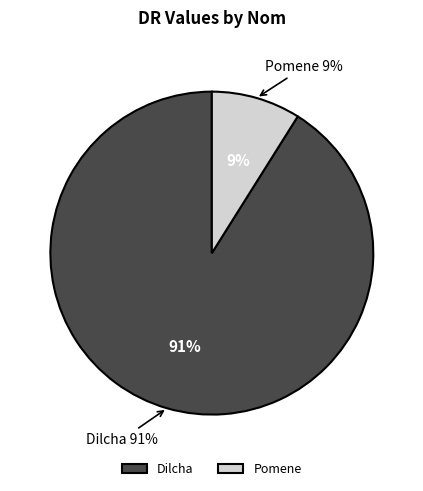

Count the number of slices in the pie.

2